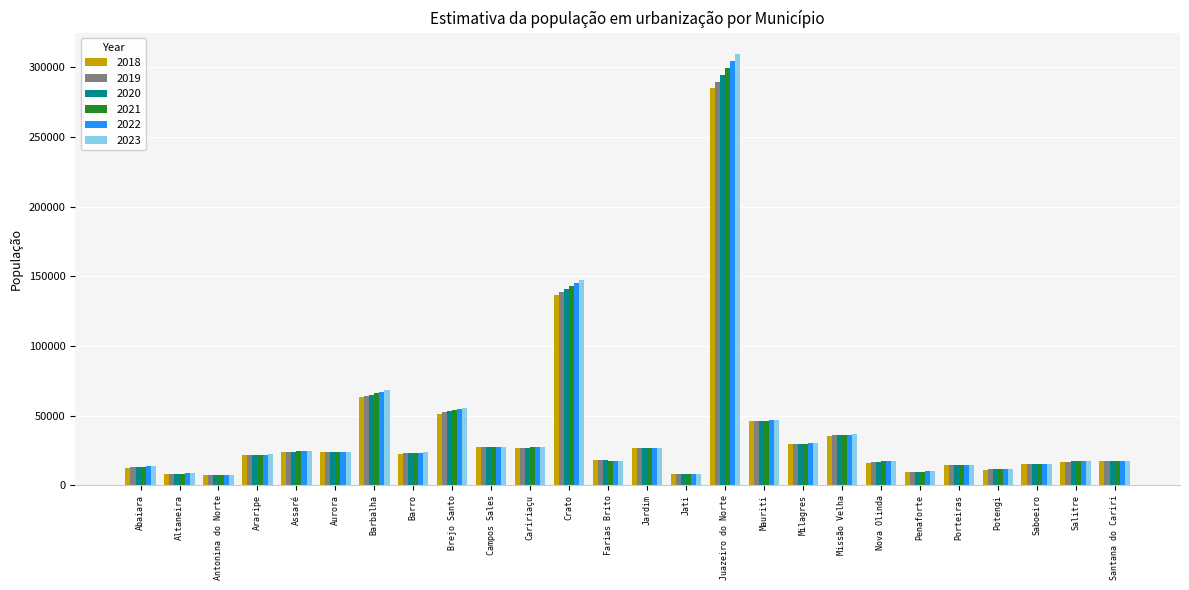

How many series are shown in this chart?

6